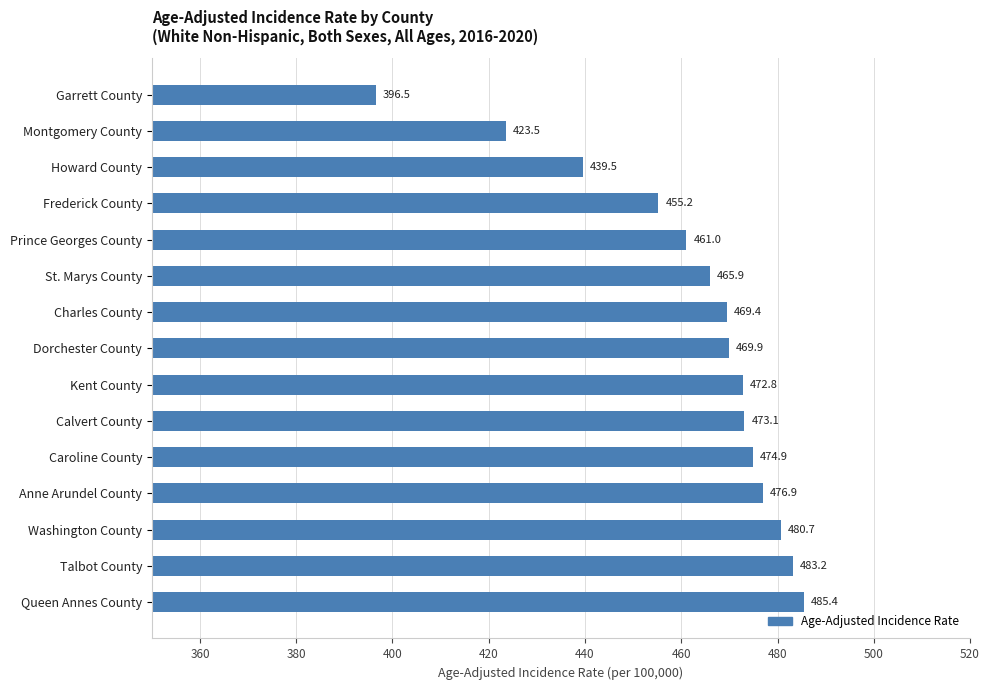

What position from the top is Prince Georges County?

5